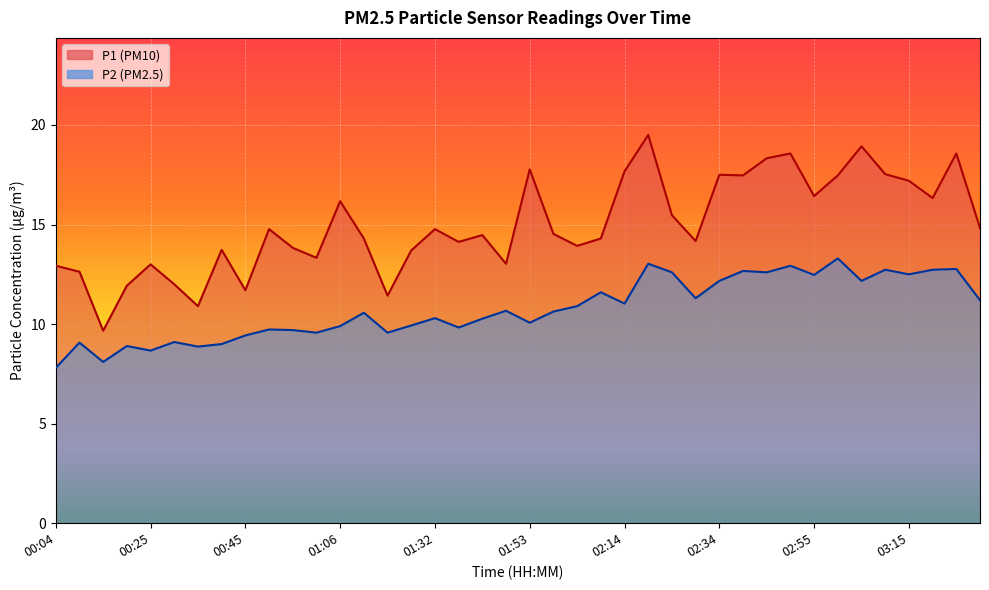

What are all the series names shown in the legend?

P1, P2